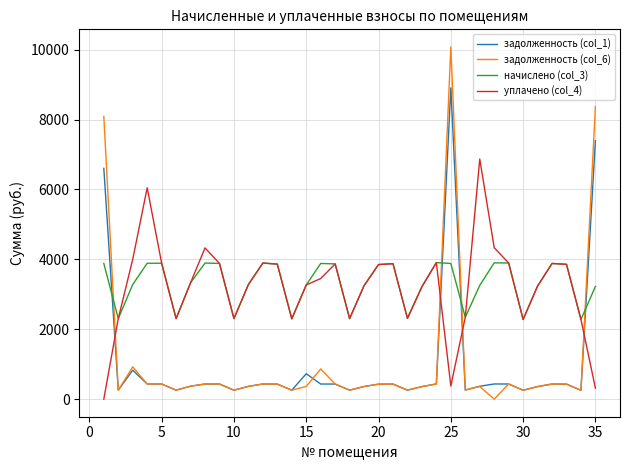

How many lines are shown in the chart?

4